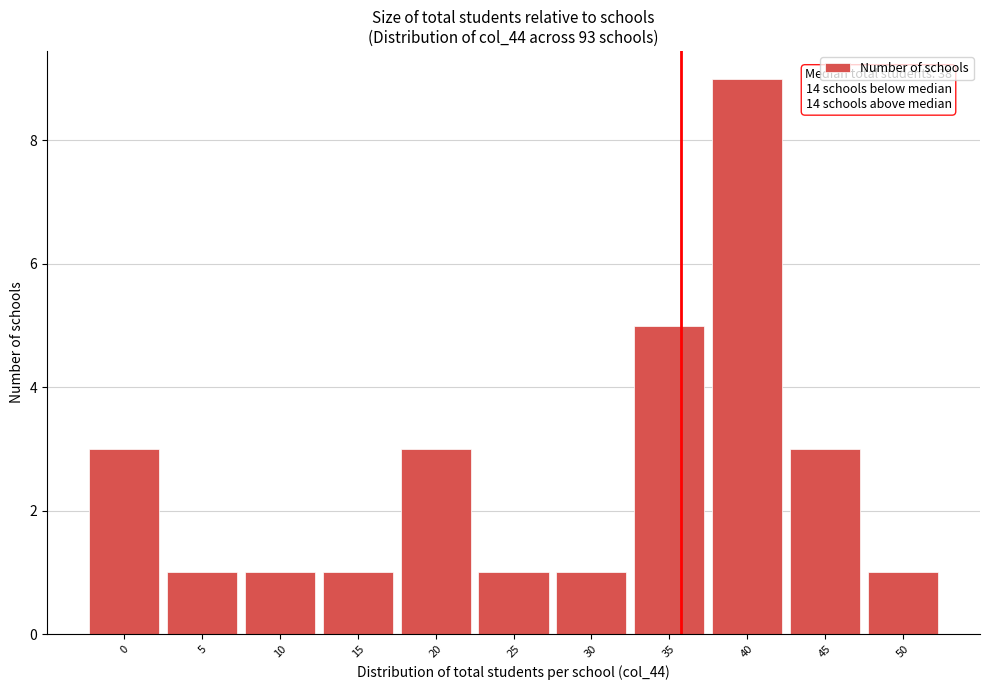

Reading right to left, transcribe all the data shown in this chart.

50=1	45=3	40=9	35=5	30=1	25=1	20=3	15=1	10=1	5=1	0=3